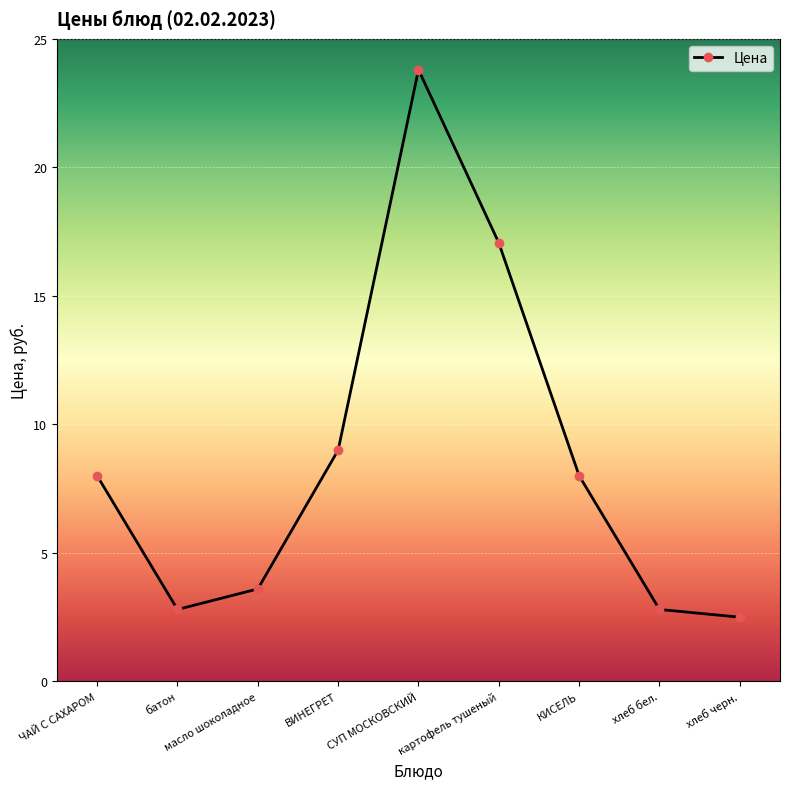

What is the ratio of the value at СУП МОСКОВСКИЙ to the value at ЧАЙ С САХАРОМ?

3.0